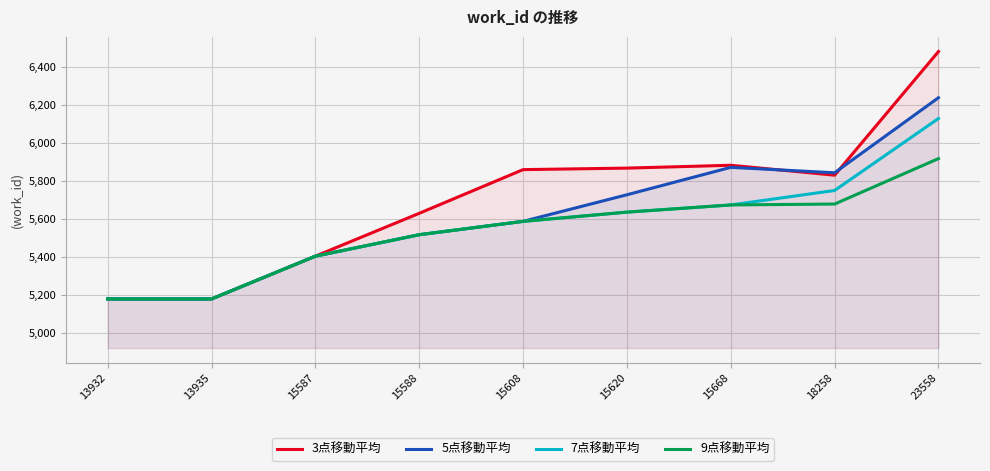

What is the value of the 9点移動平均 point at the 1st from the left?

5178.0